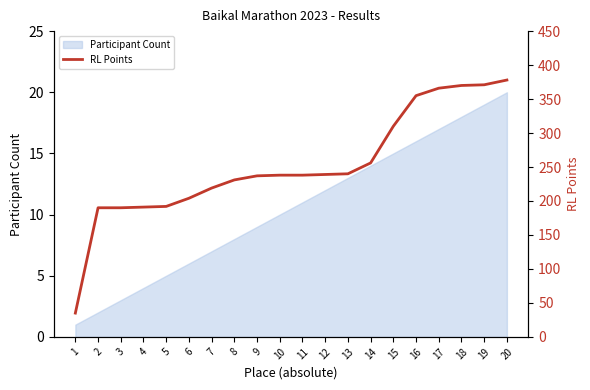

Between 7 and 14, which is larger?

14